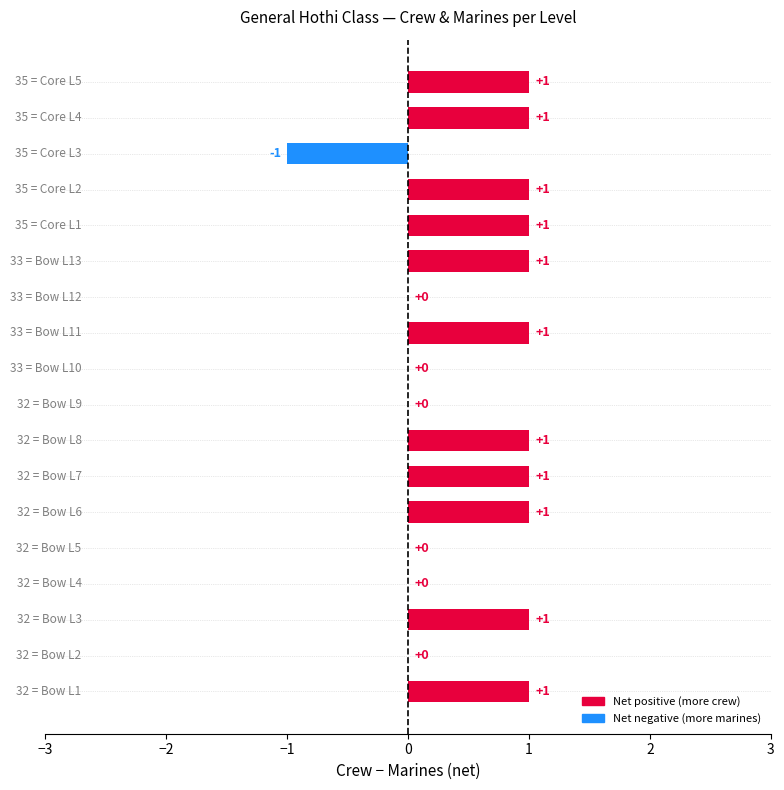

How many series are shown in this chart?

1